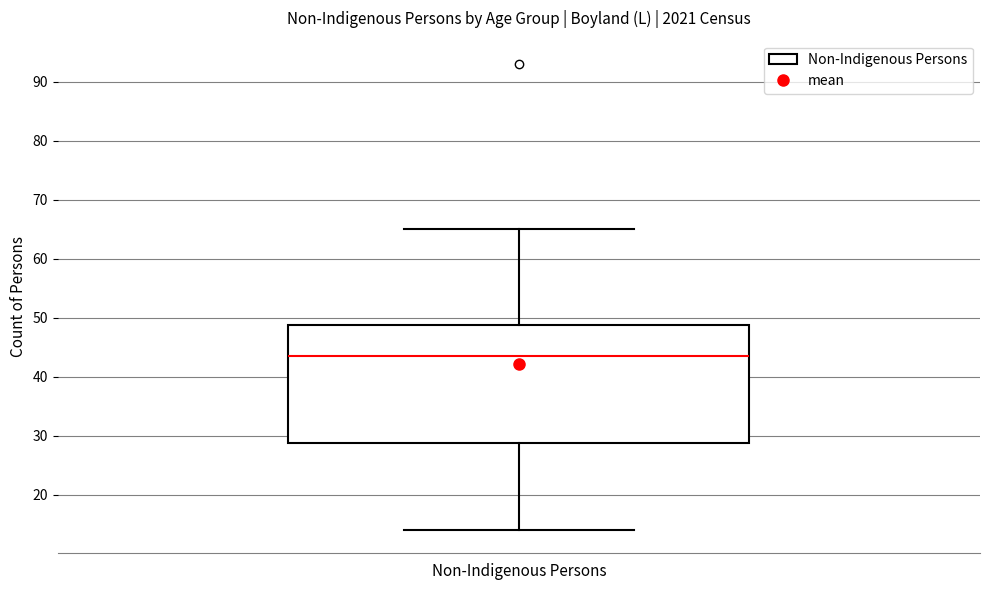

Read this box plot against the y-axis: the position of the median line, the range covered by the box, and the ends of both whiskers. The values are not printed on the chart, so give them approximately, as read against the axis.

median 44, box 29 to 49, whiskers 14 to 65